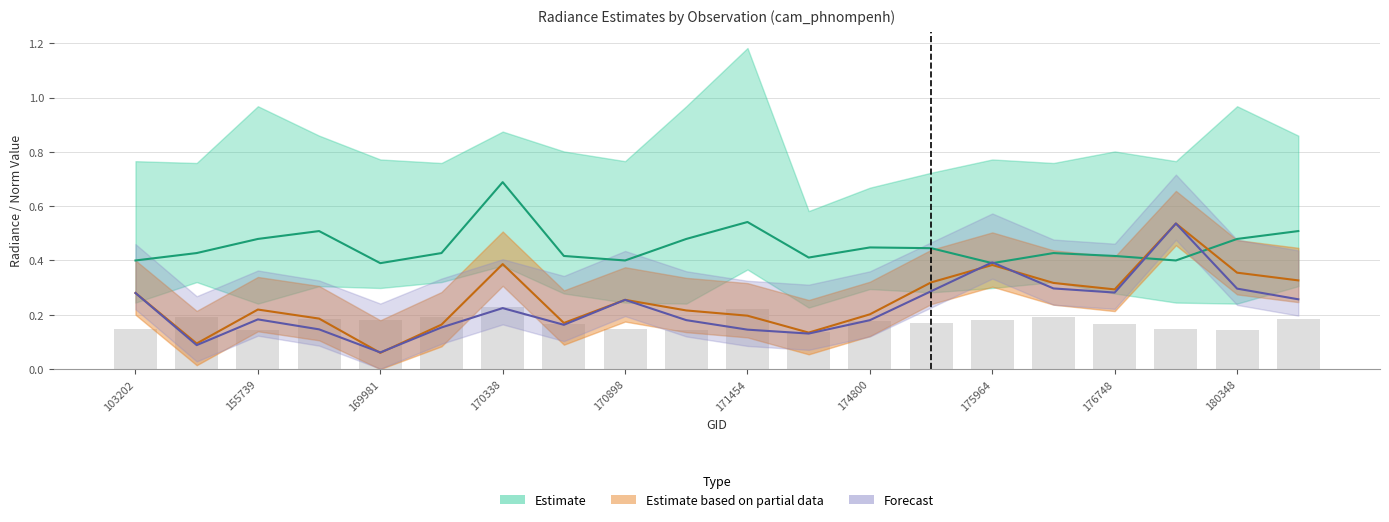

At which label does dnbrad reach its peak?

180152